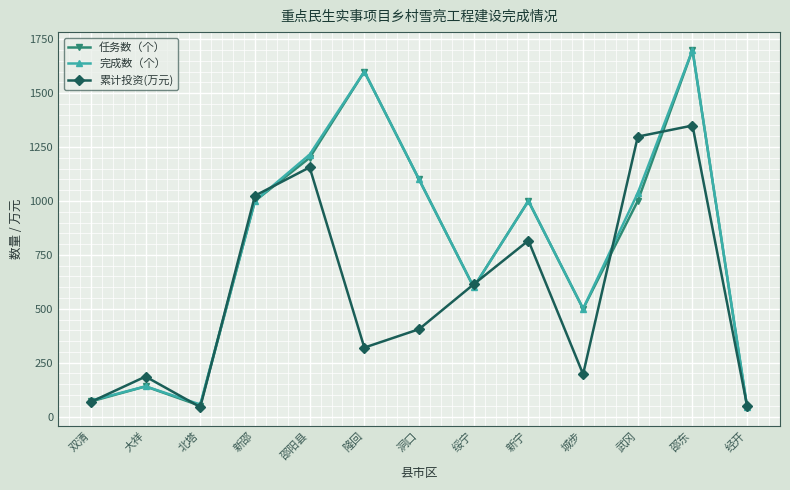

What is the average value of the 累计投资(万元) series?

578.9